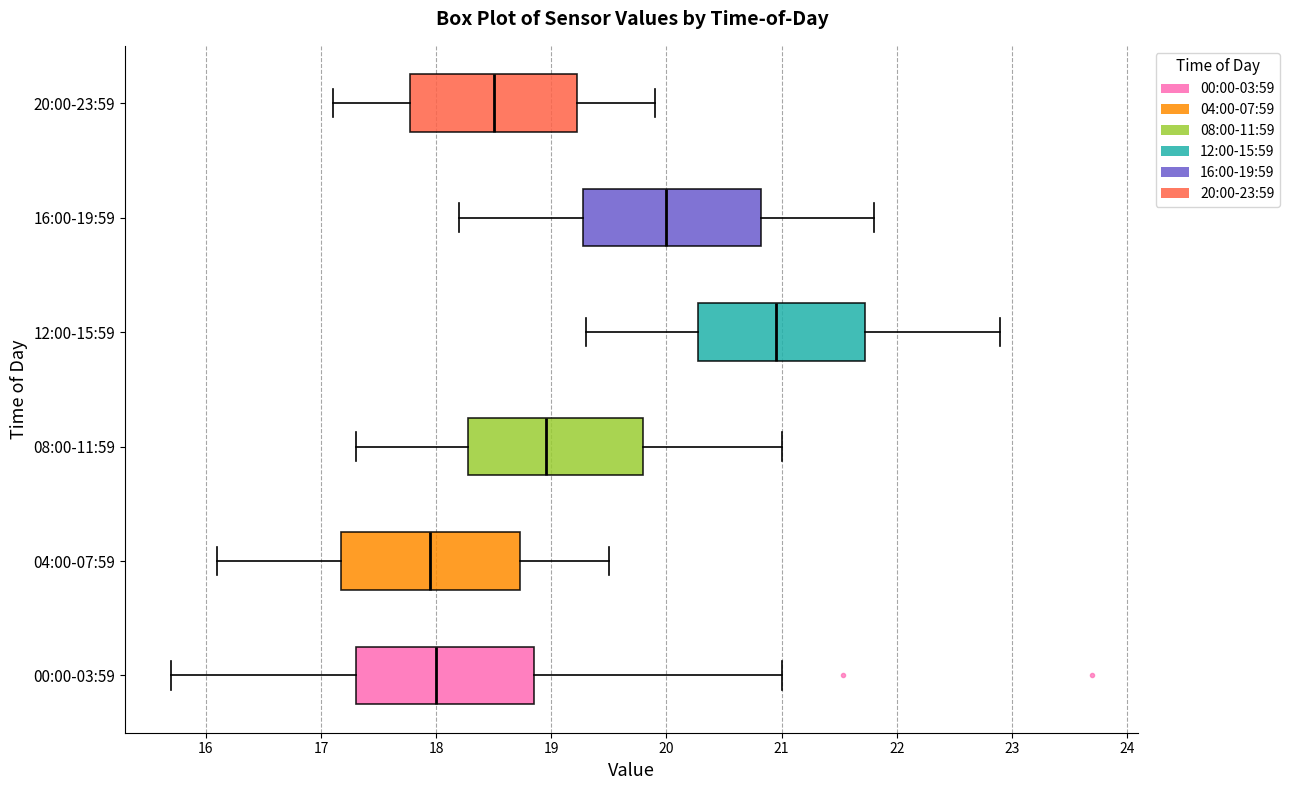

Reading bottom to top, transcribe this box plot: for each box, give where its median line is, the range the box spans, and where its two whiskers end, as read against the x-axis. The values are not printed on the chart, so give them approximately, as read against the axis.

00:00-03:59: median 18.0, box 17.3 to 18.8, whiskers 15.7 to 21.0
04:00-07:59: median 18.0, box 17.2 to 18.7, whiskers 16.1 to 19.5
08:00-11:59: median 19.0, box 18.3 to 19.8, whiskers 17.3 to 21.0
12:00-15:59: median 21.0, box 20.3 to 21.7, whiskers 19.3 to 22.9
16:00-19:59: median 20.0, box 19.3 to 20.8, whiskers 18.2 to 21.8
20:00-23:59: median 18.5, box 17.8 to 19.2, whiskers 17.1 to 19.9